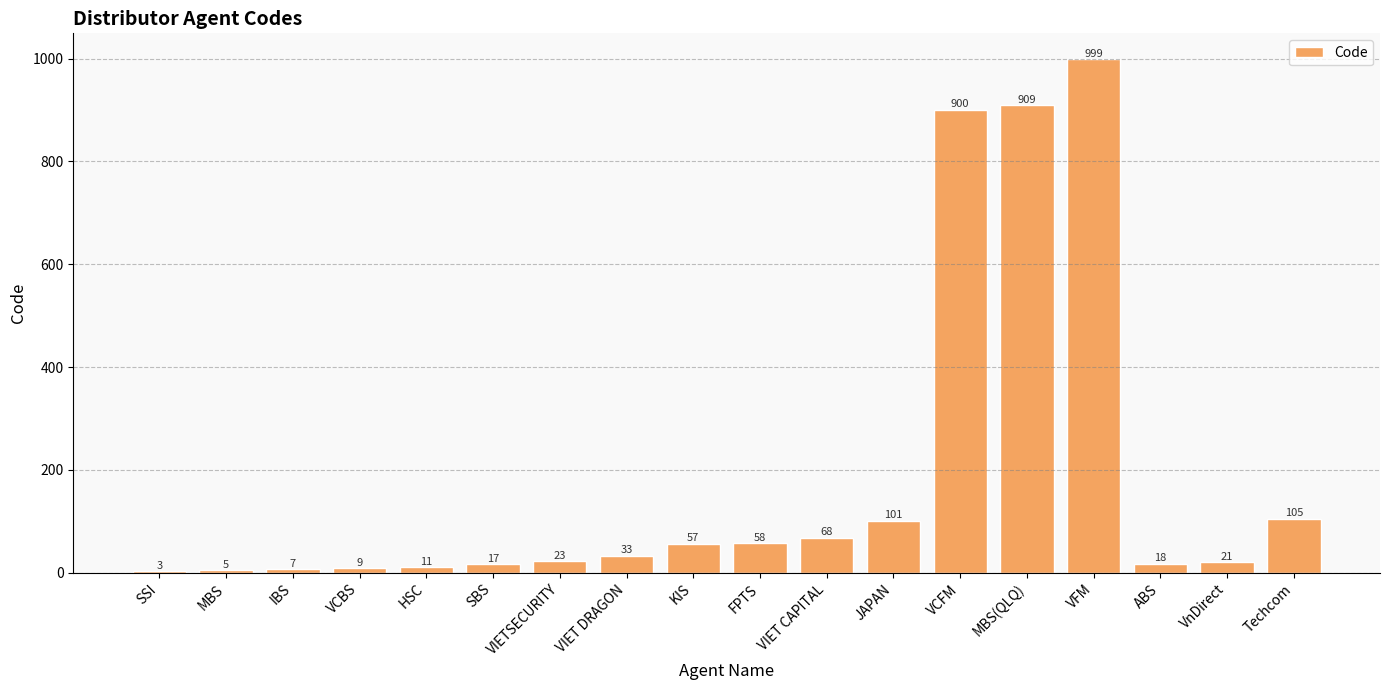

How many distinct data groups are displayed?

1